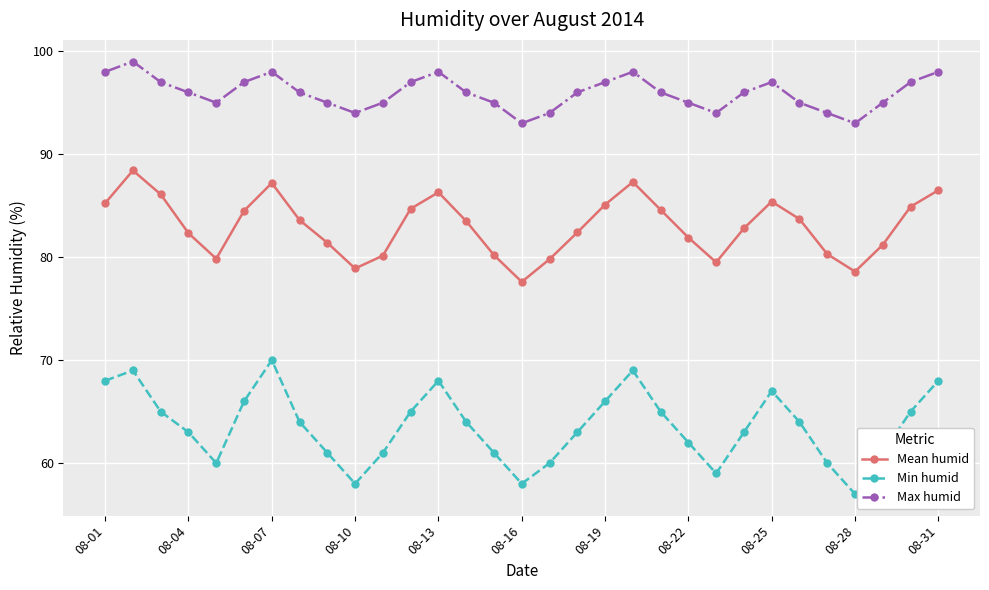

What is the minimum value for Min humid?

57.0